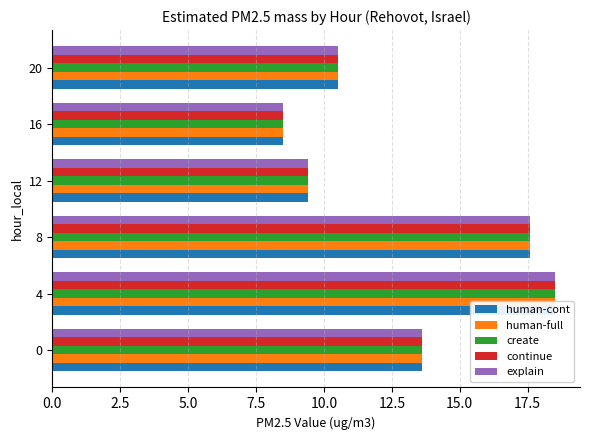

What is the minimum value for explain?

8.5